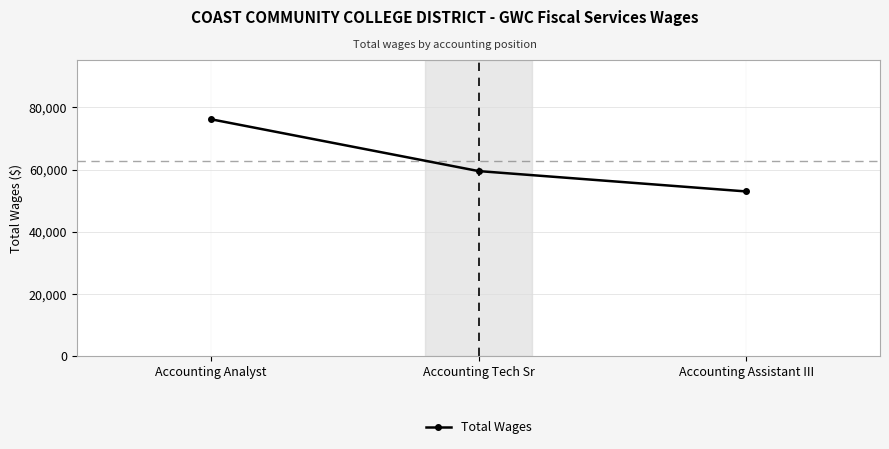

At which category does the chart reach its minimum across all series?

Accounting Assistant III